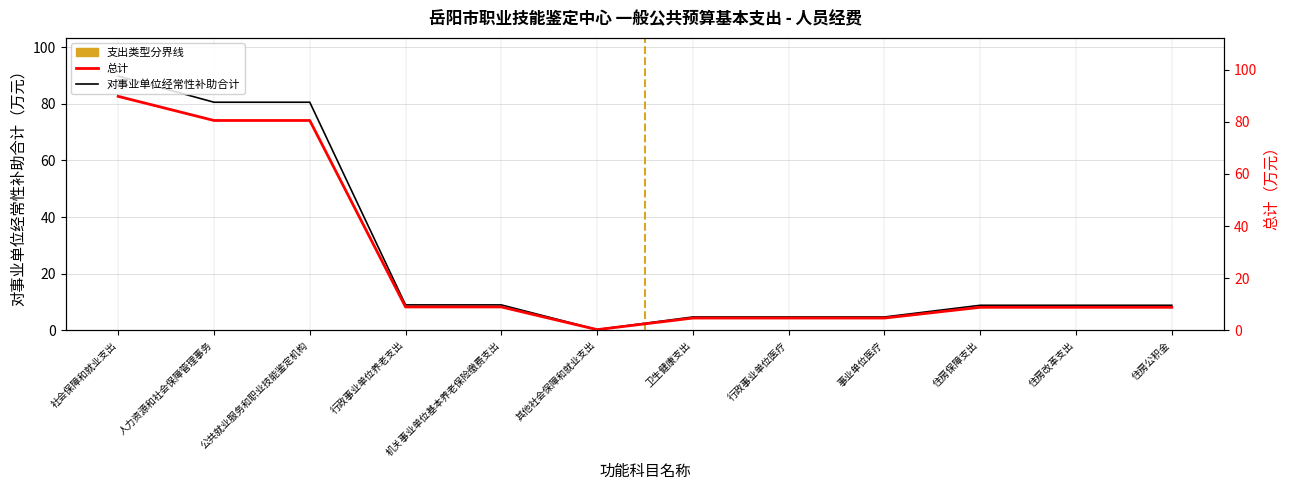

What position from the right is 其他社会保障和就业支出?

7